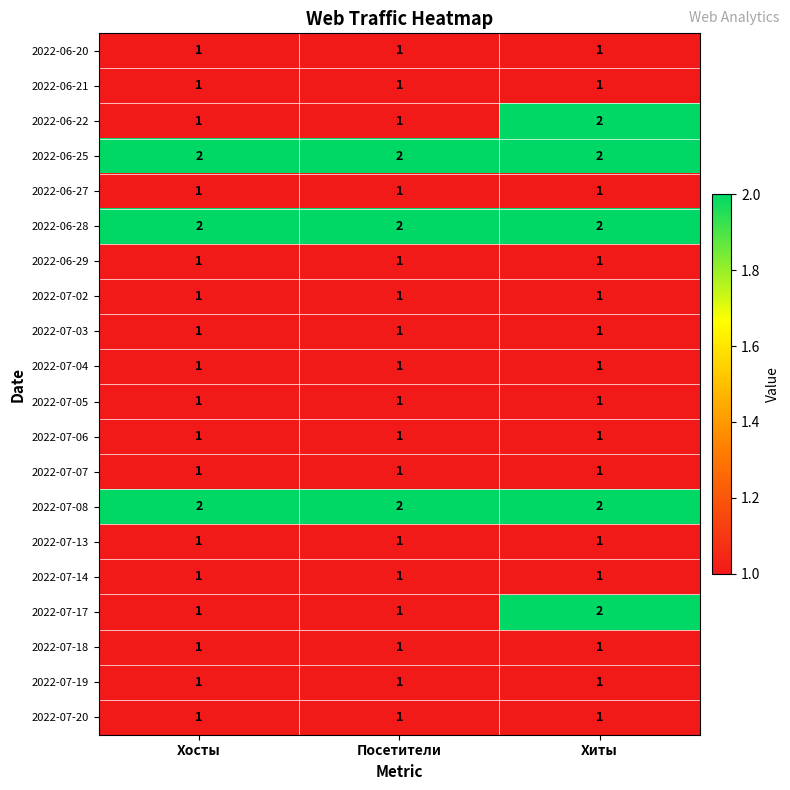

At which category is the sum across all series the highest?

Хиты